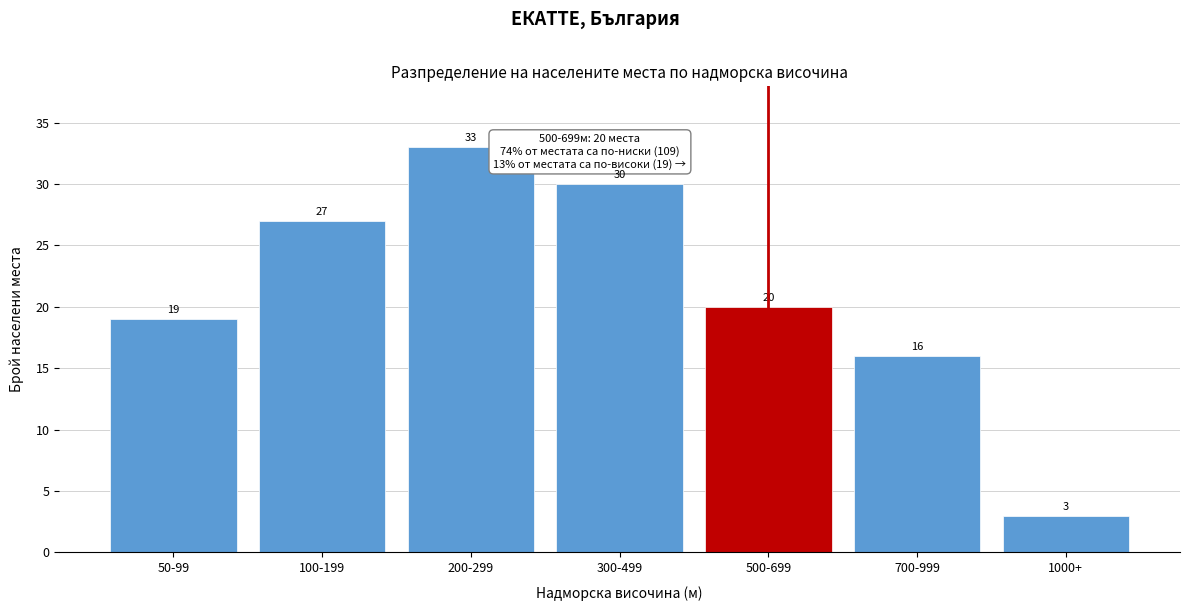

Reading left to right, list all the values displayed in this chart.

19	27	33	30	20	16	3